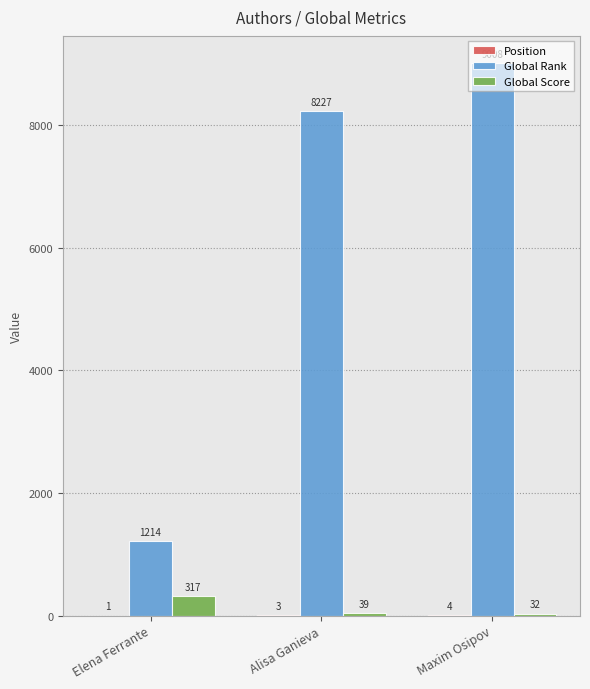

What is the sum of all Global Score values?

388